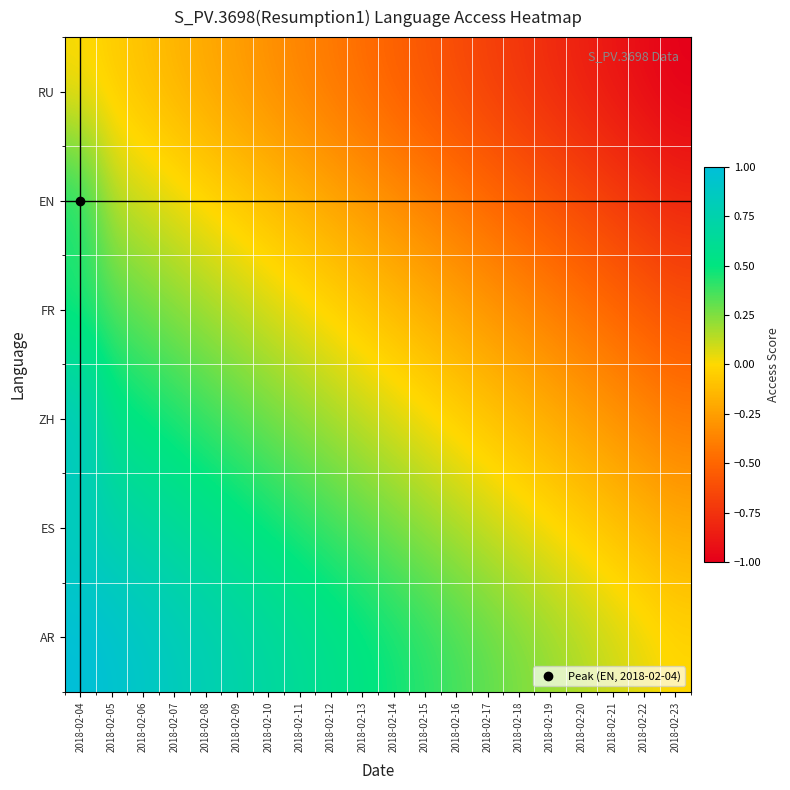

Reading left to right, list all the values displayed in this chart.

RU: 2018-02-04=0.0	2018-02-05=-0.1	2018-02-06=-0.1	2018-02-07=-0.2	2018-02-08=-0.2	2018-02-09=-0.3	2018-02-10=-0.3	2018-02-11=-0.4	2018-02-12=-0.4	2018-02-13=-0.5	2018-02-14=-0.5	2018-02-15=-0.6	2018-02-16=-0.6	2018-02-17=-0.7	2018-02-18=-0.7	2018-02-19=-0.8	2018-02-20=-0.8	2018-02-21=-0.9	2018-02-22=-0.9	2018-02-23=-1.0
EN: 2018-02-04=0.5	2018-02-05=0.1	2018-02-06=0.1	2018-02-07=0.0	2018-02-08=-0.0	2018-02-09=-0.1	2018-02-10=-0.1	2018-02-11=-0.2	2018-02-12=-0.2	2018-02-13=-0.3	2018-02-14=-0.3	2018-02-15=-0.4	2018-02-16=-0.4	2018-02-17=-0.5	2018-02-18=-0.5	2018-02-19=-0.6	2018-02-20=-0.6	2018-02-21=-0.7	2018-02-22=-0.7	2018-02-23=-0.8
FR: 2018-02-04=0.4	2018-02-05=0.3	2018-02-06=0.3	2018-02-07=0.2	2018-02-08=0.2	2018-02-09=0.1	2018-02-10=0.1	2018-02-11=0.0	2018-02-12=-0.0	2018-02-13=-0.1	2018-02-14=-0.1	2018-02-15=-0.2	2018-02-16=-0.2	2018-02-17=-0.3	2018-02-18=-0.3	2018-02-19=-0.4	2018-02-20=-0.4	2018-02-21=-0.5	2018-02-22=-0.5	2018-02-23=-0.6
ZH: 2018-02-04=0.9	2018-02-05=0.5	2018-02-06=0.5	2018-02-07=0.4	2018-02-08=0.4	2018-02-09=0.3	2018-02-10=0.3	2018-02-11=0.2	2018-02-12=0.2	2018-02-13=0.1	2018-02-14=0.1	2018-02-15=0.0	2018-02-16=-0.0	2018-02-17=-0.1	2018-02-18=-0.1	2018-02-19=-0.2	2018-02-20=-0.2	2018-02-21=-0.3	2018-02-22=-0.3	2018-02-23=-0.4
ES: 2018-02-04=0.8	2018-02-05=0.7	2018-02-06=0.7	2018-02-07=0.6	2018-02-08=0.6	2018-02-09=0.5	2018-02-10=0.5	2018-02-11=0.4	2018-02-12=0.4	2018-02-13=0.3	2018-02-14=0.3	2018-02-15=0.2	2018-02-16=0.2	2018-02-17=0.1	2018-02-18=0.1	2018-02-19=0.0	2018-02-20=-0.0	2018-02-21=-0.1	2018-02-22=-0.1	2018-02-23=-0.2
AR: 2018-02-04=1.0	2018-02-05=0.9	2018-02-06=0.9	2018-02-07=0.8	2018-02-08=0.8	2018-02-09=0.7	2018-02-10=0.7	2018-02-11=0.6	2018-02-12=0.6	2018-02-13=0.5	2018-02-14=0.5	2018-02-15=0.4	2018-02-16=0.4	2018-02-17=0.3	2018-02-18=0.3	2018-02-19=0.2	2018-02-20=0.2	2018-02-21=0.1	2018-02-22=0.1	2018-02-23=0.0